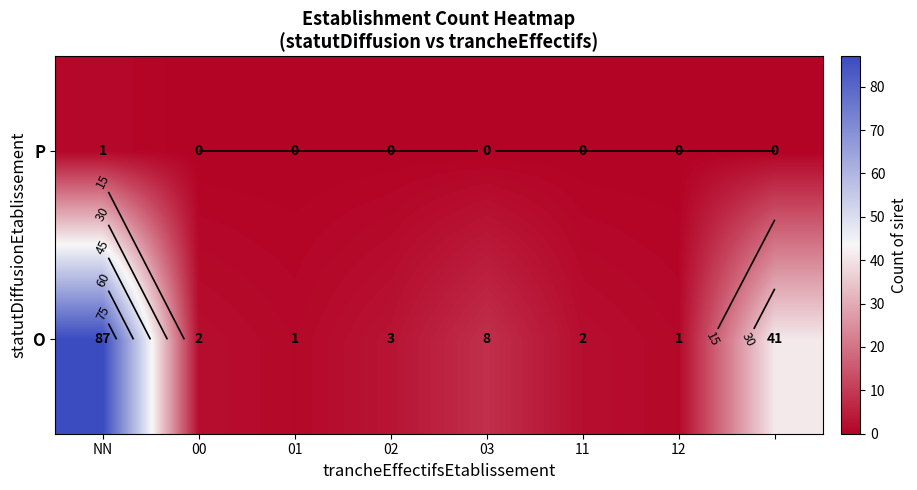

What is the approximate value of O at 03, to the nearest 5?

10